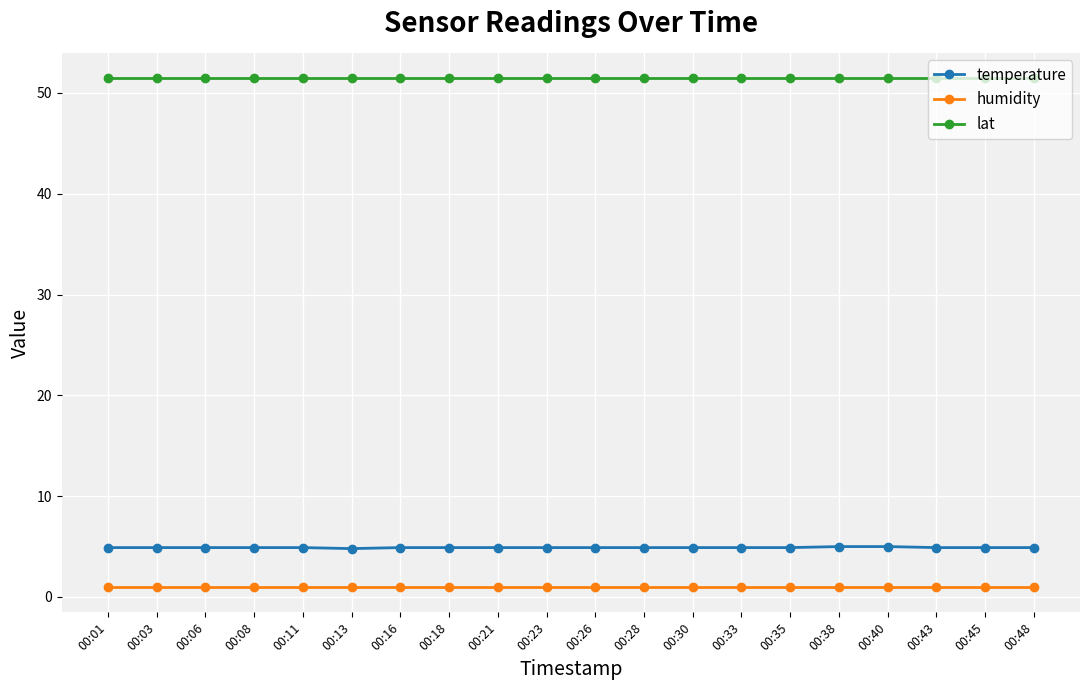

What is the sum of the humidity values at 00:35 and 00:45?

2.0